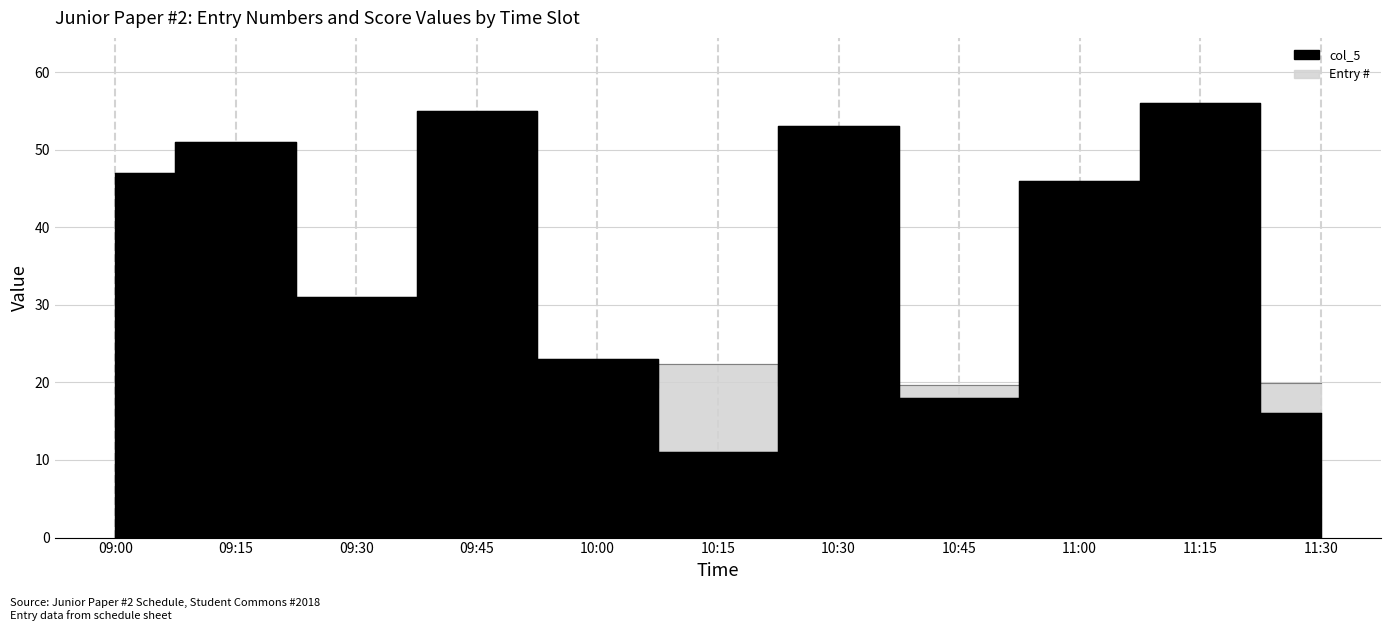

Reading right to left, list all the values displayed in this chart.

Entry #: 11:30=19.9	11:15=20.0	11:00=19.8	10:45=19.6	10:30=19.5	10:15=22.4	10:00=19.3	09:45=19.1	09:30=19.0	09:15=18.9	09:00=18.5
col_5: 11:30=16.0	11:15=56.0	11:00=46.0	10:45=18.0	10:30=53.0	10:15=11.0	10:00=23.0	09:45=55.0	09:30=31.0	09:15=51.0	09:00=47.0